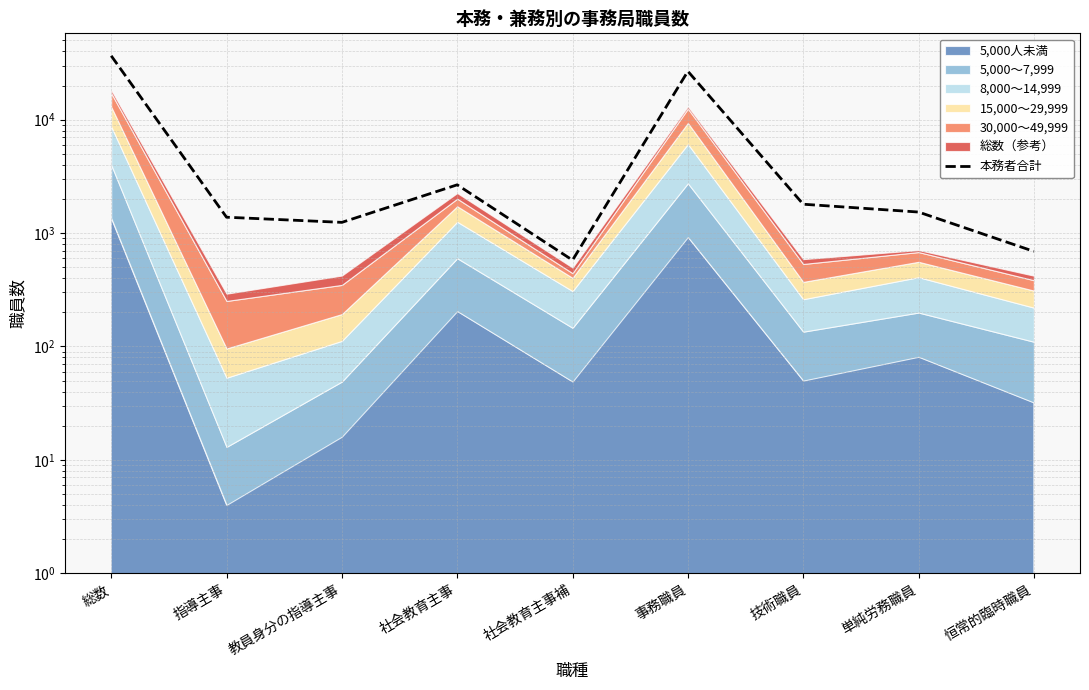

The value at 総数 is 36635. True or false?

True